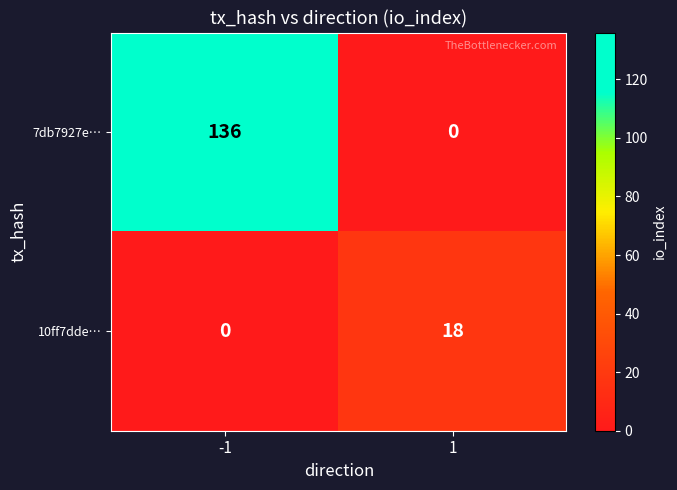

Which series has the widest spread of values?

7db7927e…